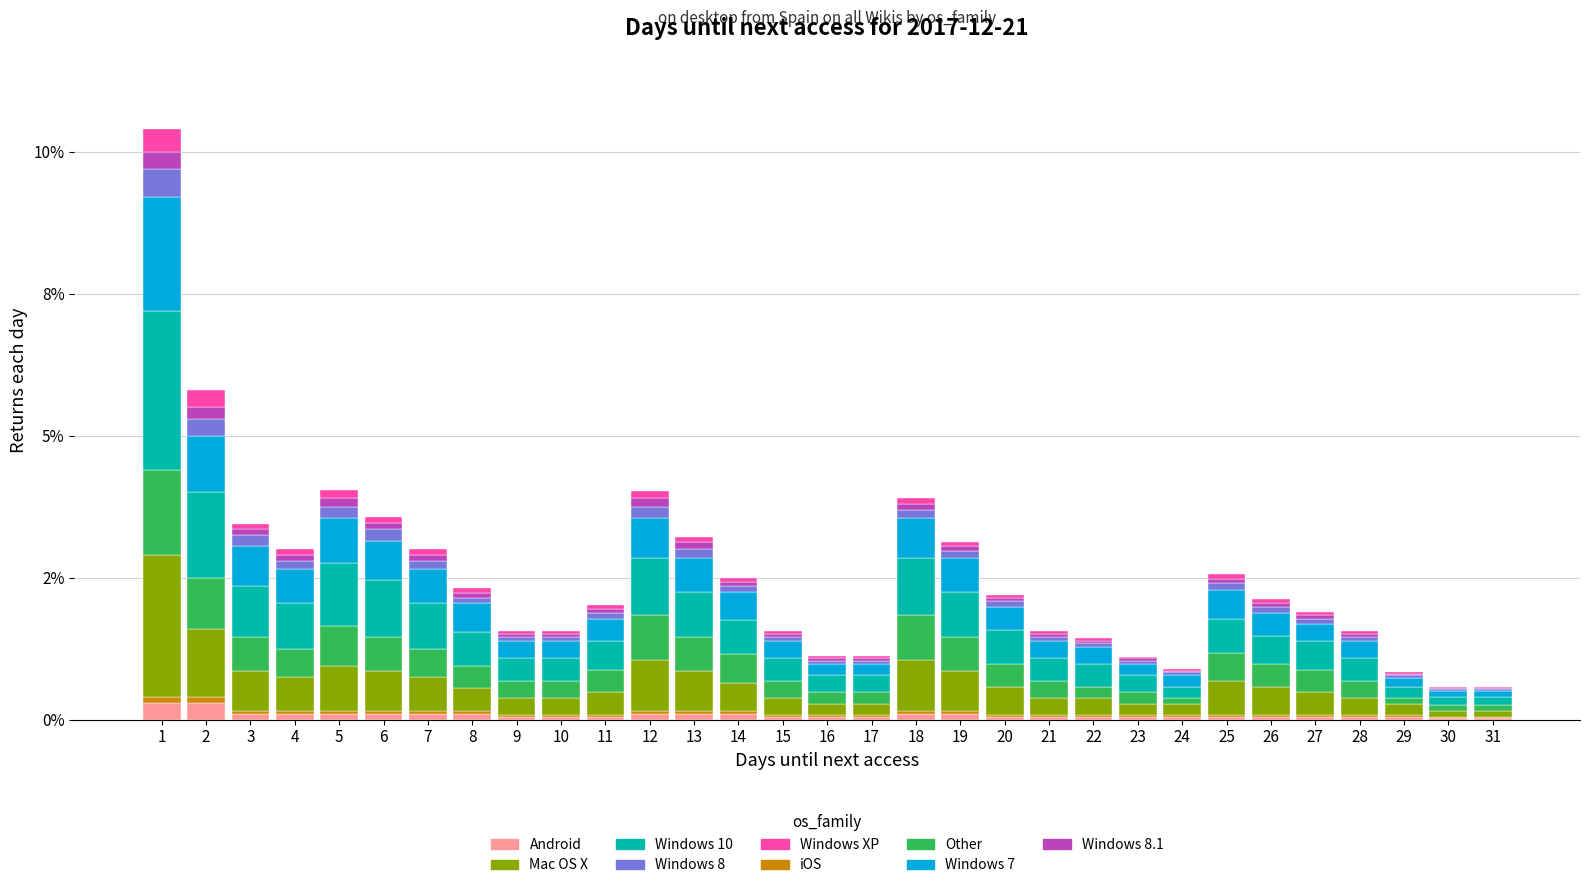

Does the chart contain stacked bars?

Yes